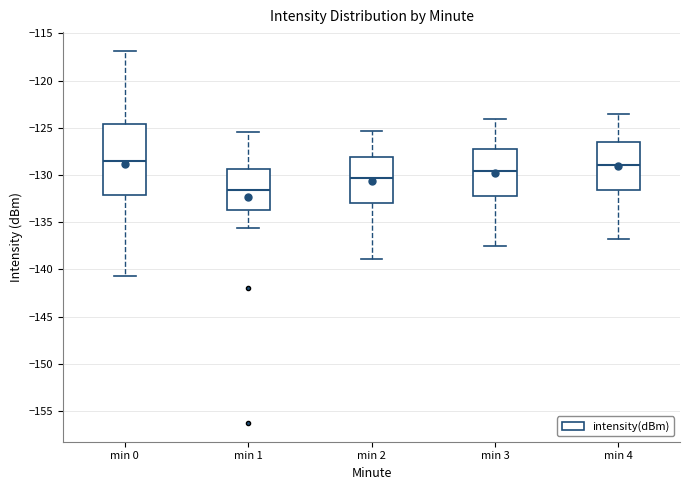

Reading left to right, transcribe this box plot: for each box, give where its median line is, the range the box spans, and where its two whiskers end, as read against the y-axis. The values are not printed on the chart, so give them approximately, as read against the axis.

min 0: median -128.5, box -132.0 to -124.5, whiskers -140.5 to -117.0
min 1: median -131.5, box -133.5 to -129.5, whiskers -135.5 to -125.5
min 2: median -130.5, box -133.0 to -128.0, whiskers -139.0 to -125.5
min 3: median -129.5, box -132.0 to -127.0, whiskers -137.5 to -124.0
min 4: median -129.0, box -131.5 to -126.5, whiskers -137.0 to -123.5